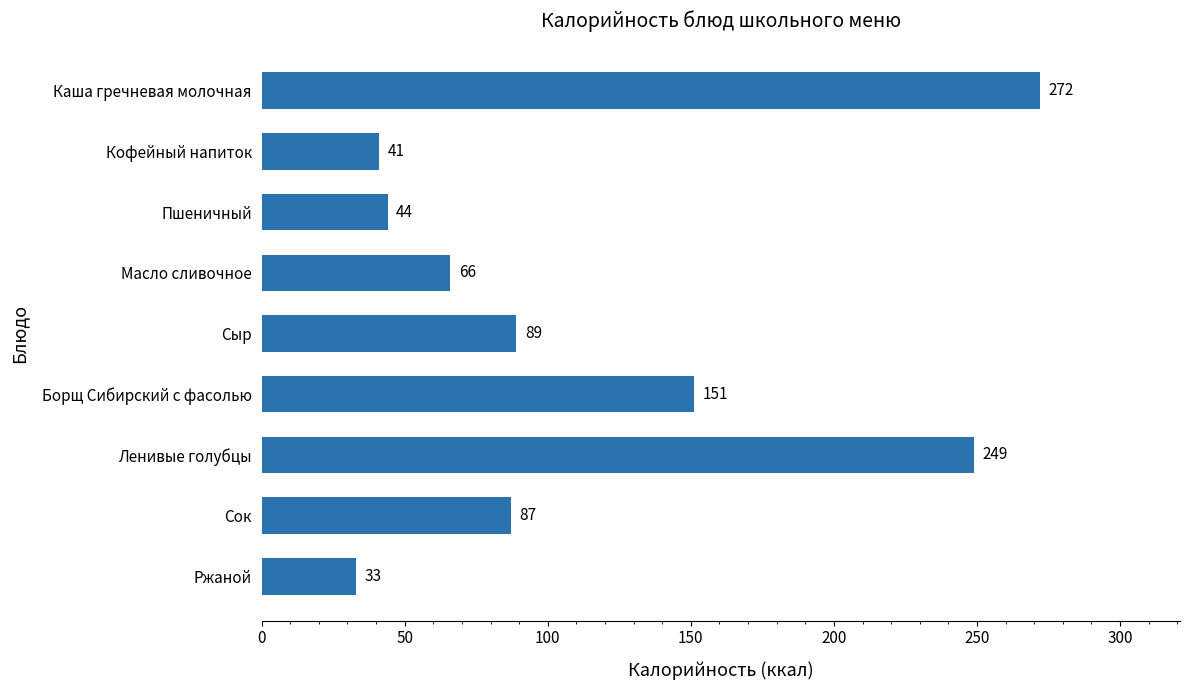

What is the change in value from Сыр to Ленивые голубцы?

+160